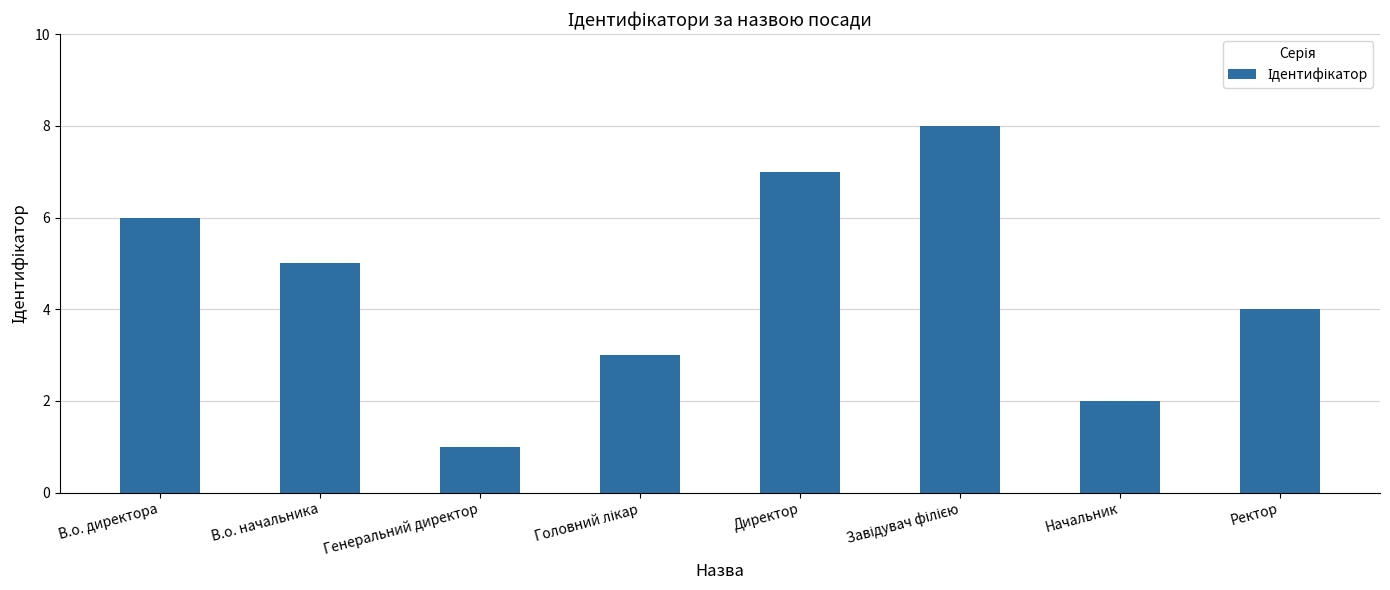

What is the label of the 4th bar from the right?

Директор